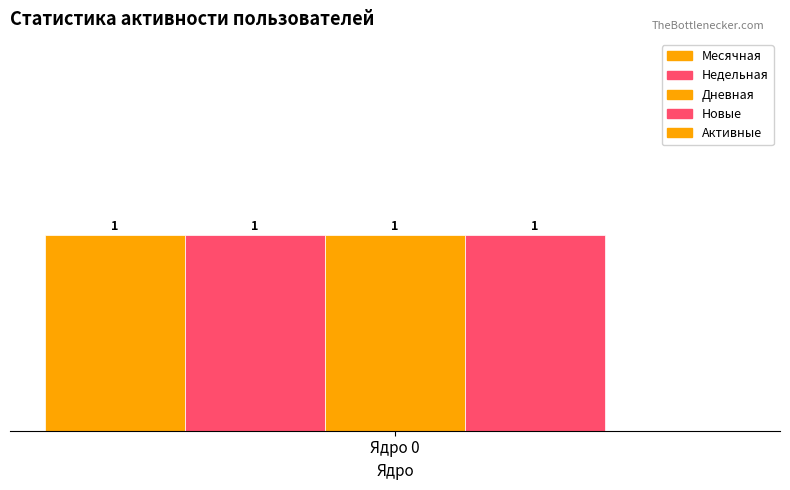

What are all the series names shown in the legend?

Месячная, Недельная, Дневная, Новые, Активные